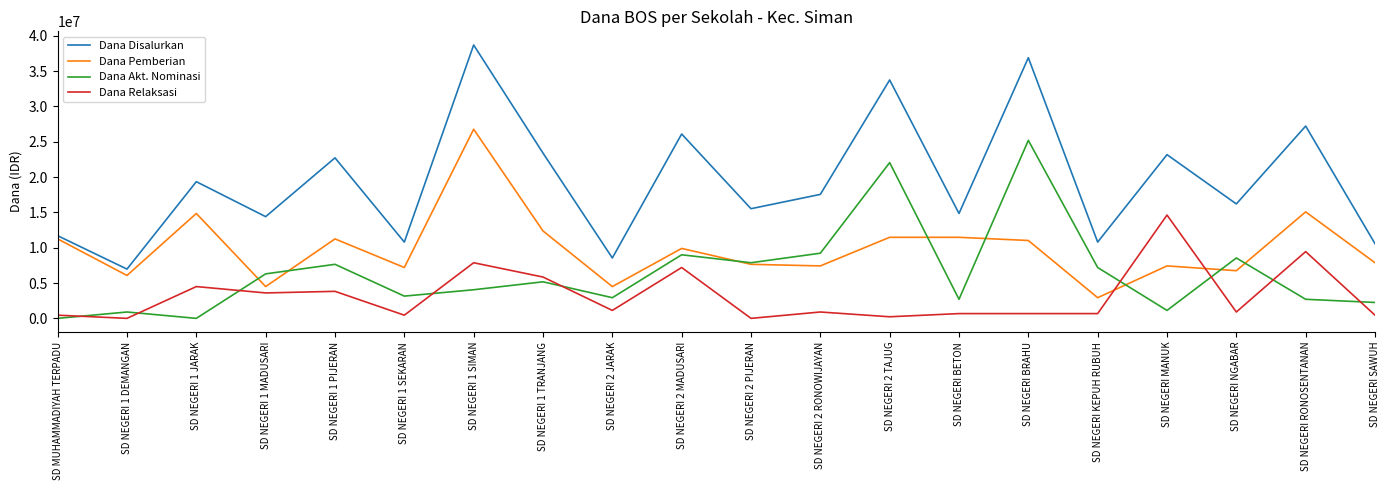

Does the chart have visible grid lines?

No